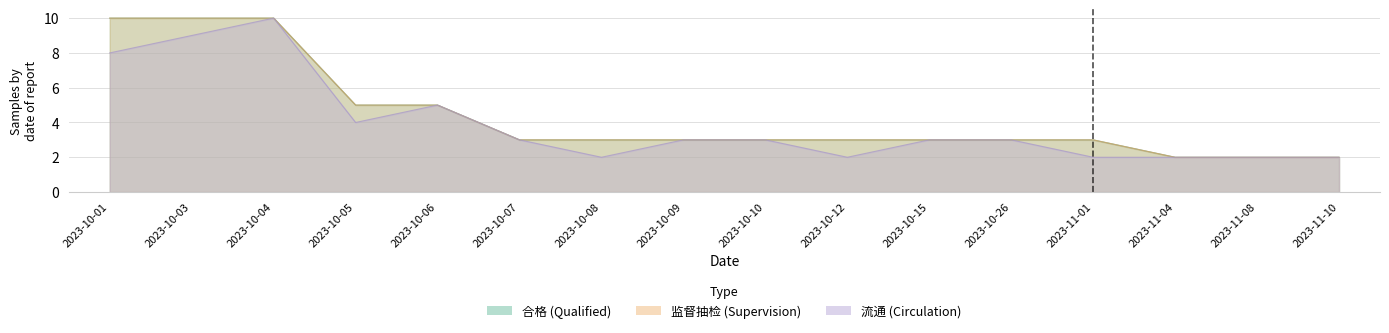

What is the label of the 12th point from the right?

2023-10-06